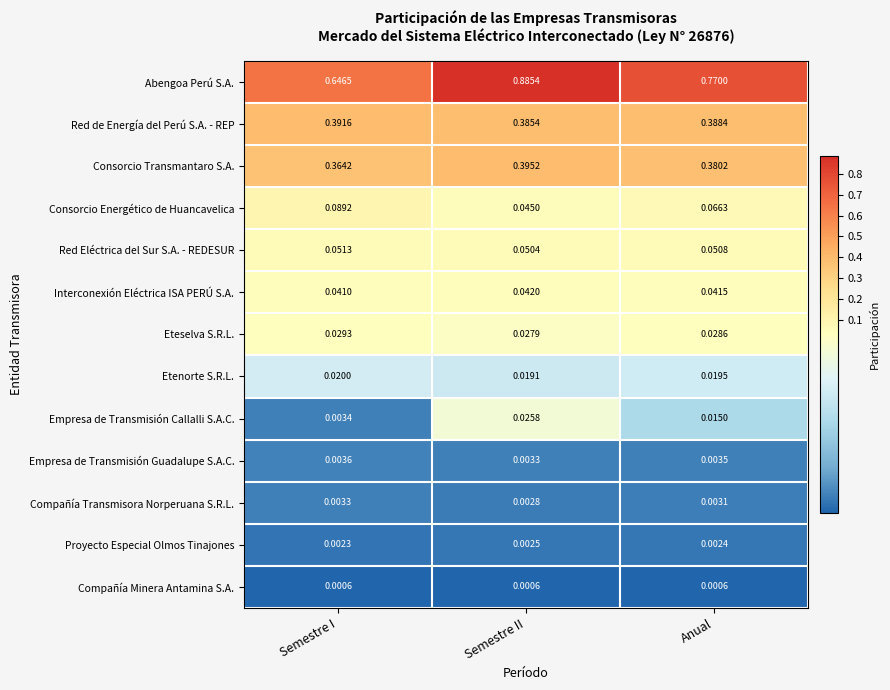

Where is Consorcio Energético de Huancavelica nearest to the value 0?

Semestre II